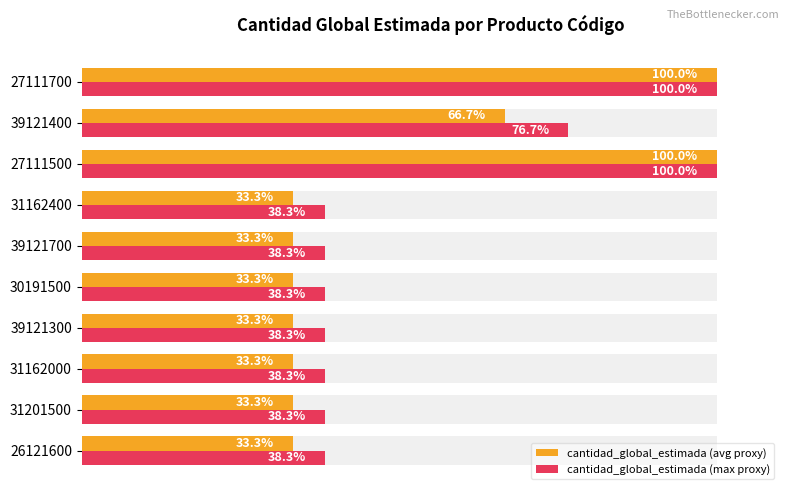

How many bars are there in each group?

2